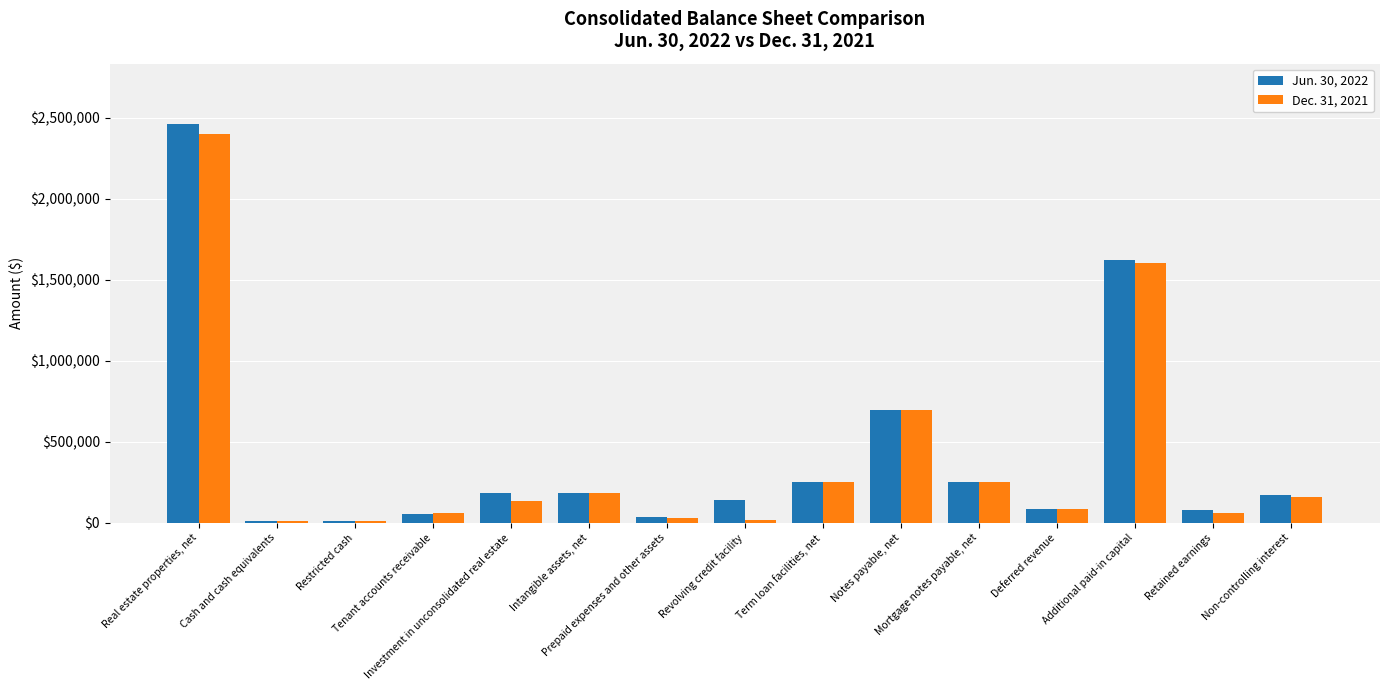

What is the maximum value shown in the chart?

2464280